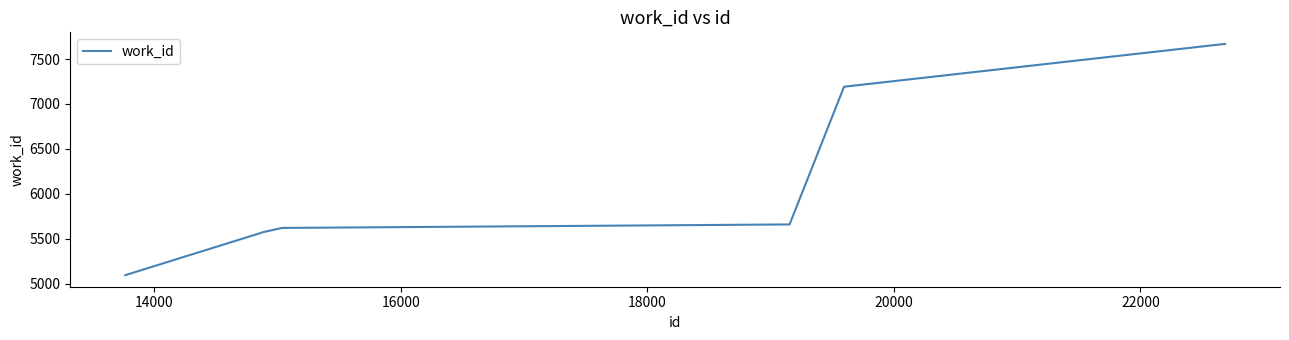

Is this an area chart (filled region under the line)?

No